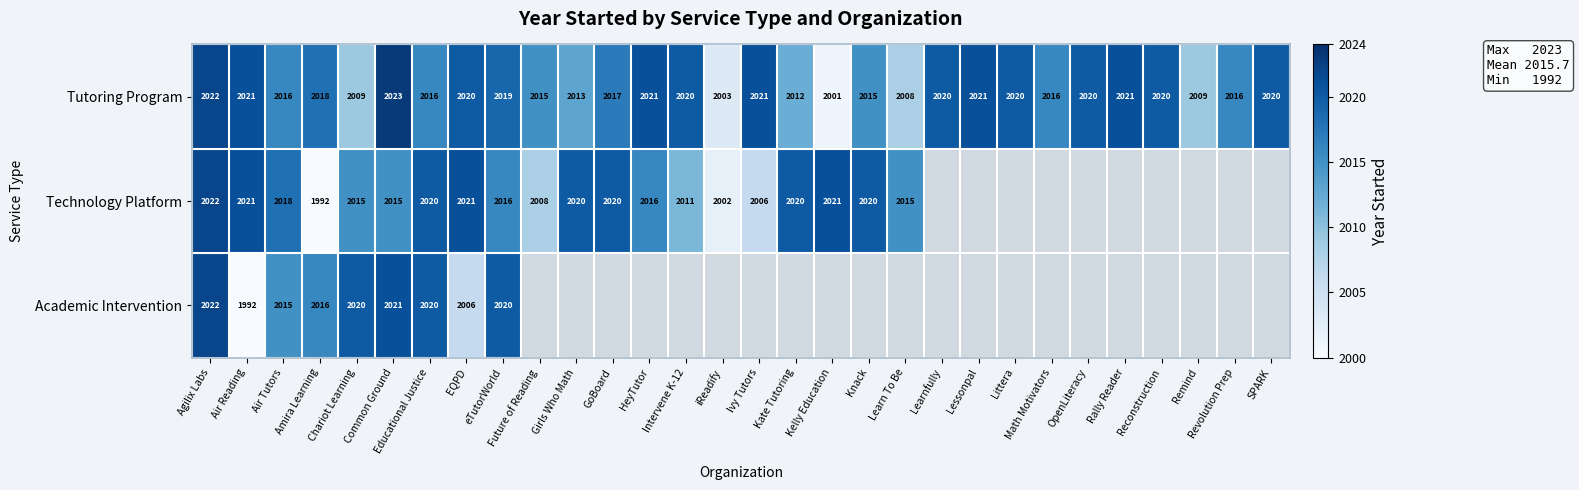

True or false: Technology Platform has a value of 2016 at eTutorWorld.

True